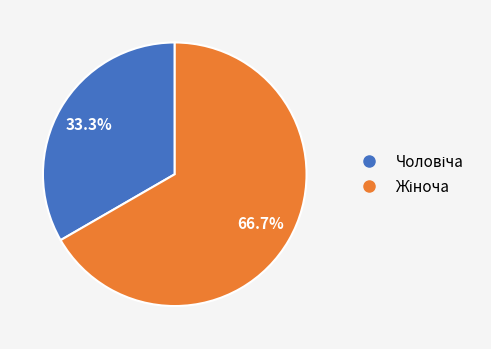

Is there any slice that represents more than half of the pie?

Yes